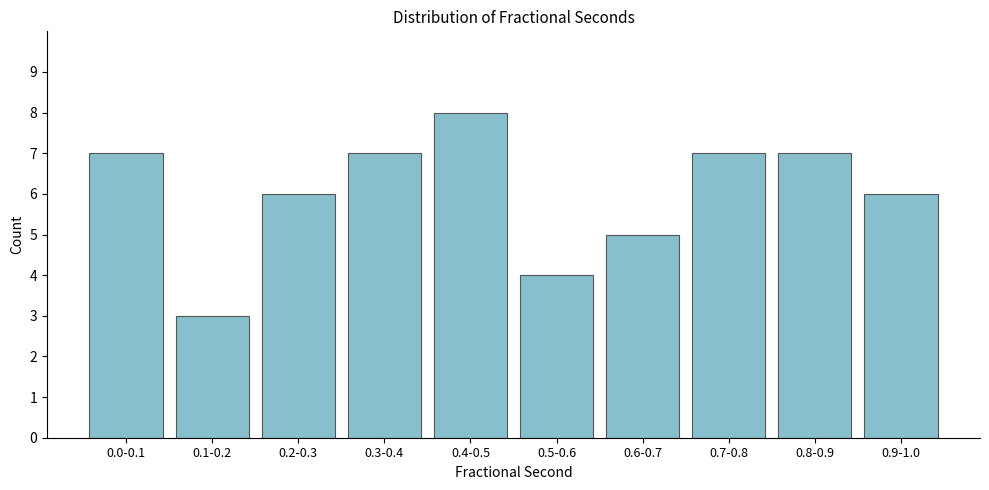

Reading right to left, transcribe all the data shown in this chart.

6	7	7	5	4	8	7	6	3	7